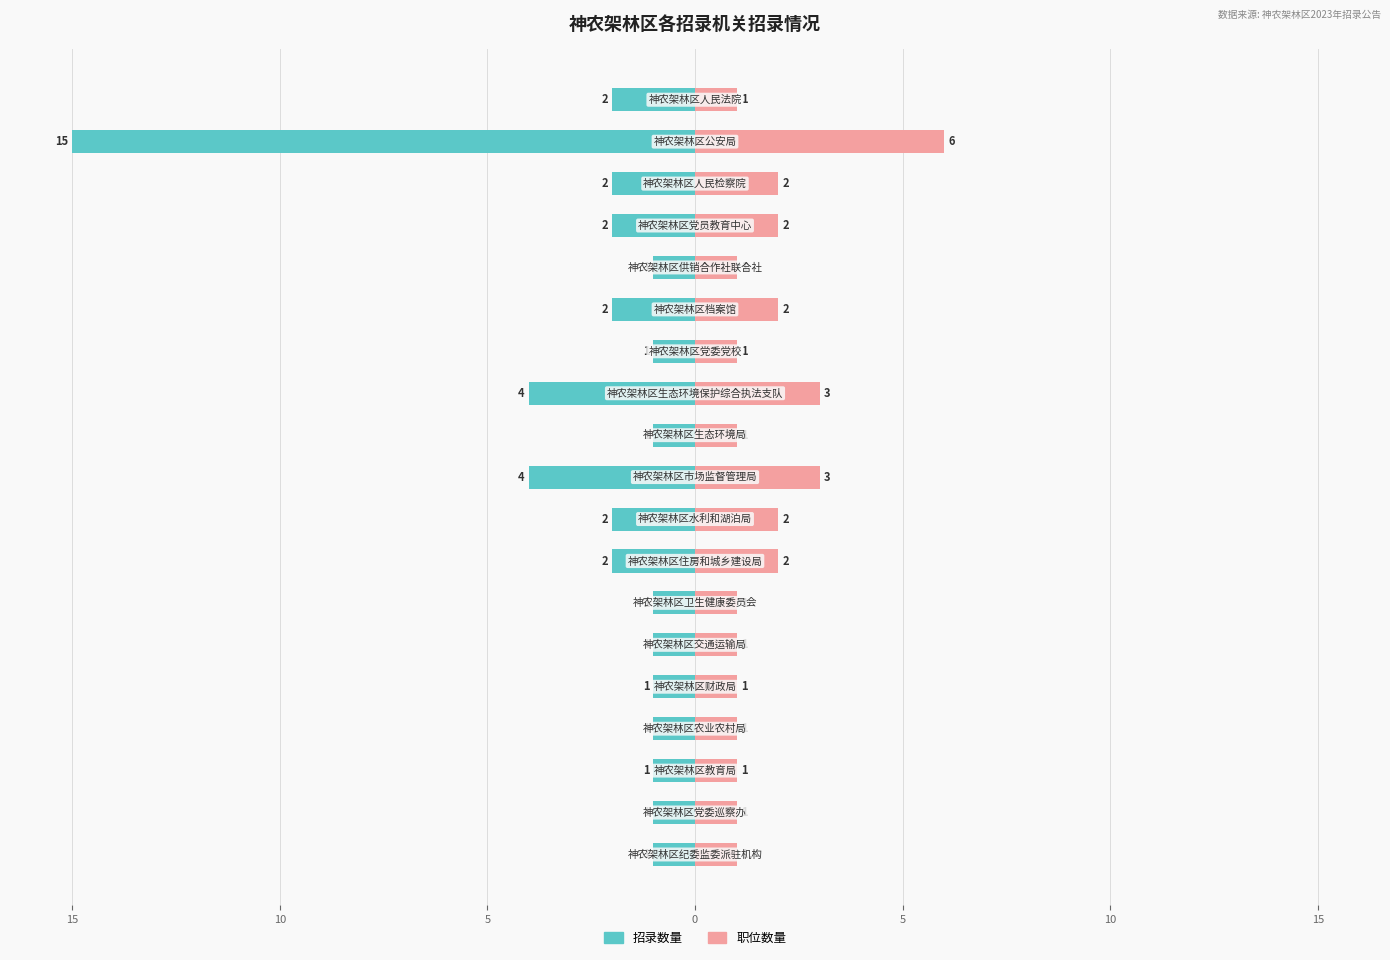

What are all the series names shown in the legend?

招录数量, 职位数量